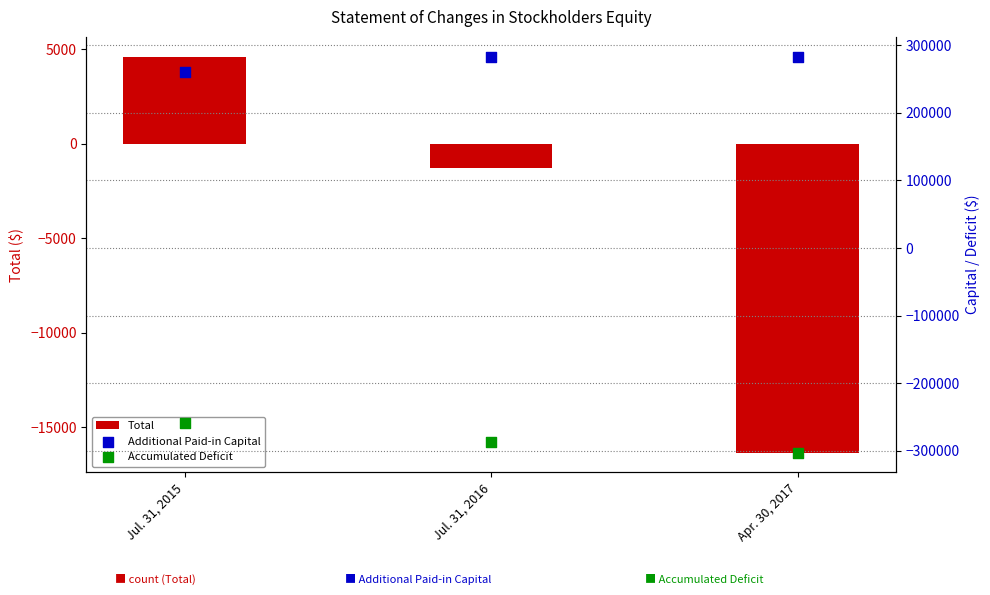

Which series has the widest spread of Y values?

Accumulated Deficit